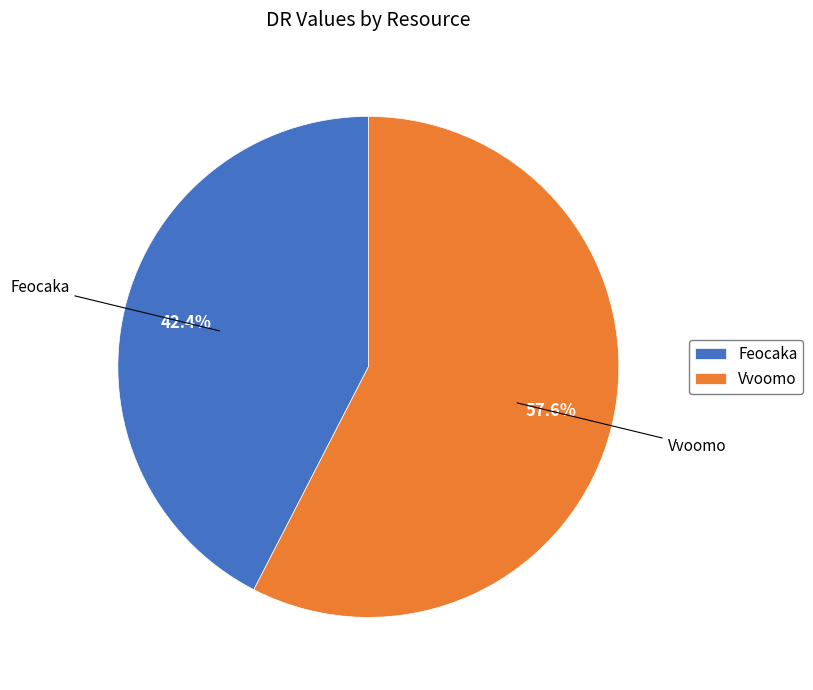

Which slice is the largest?

Vvoomo